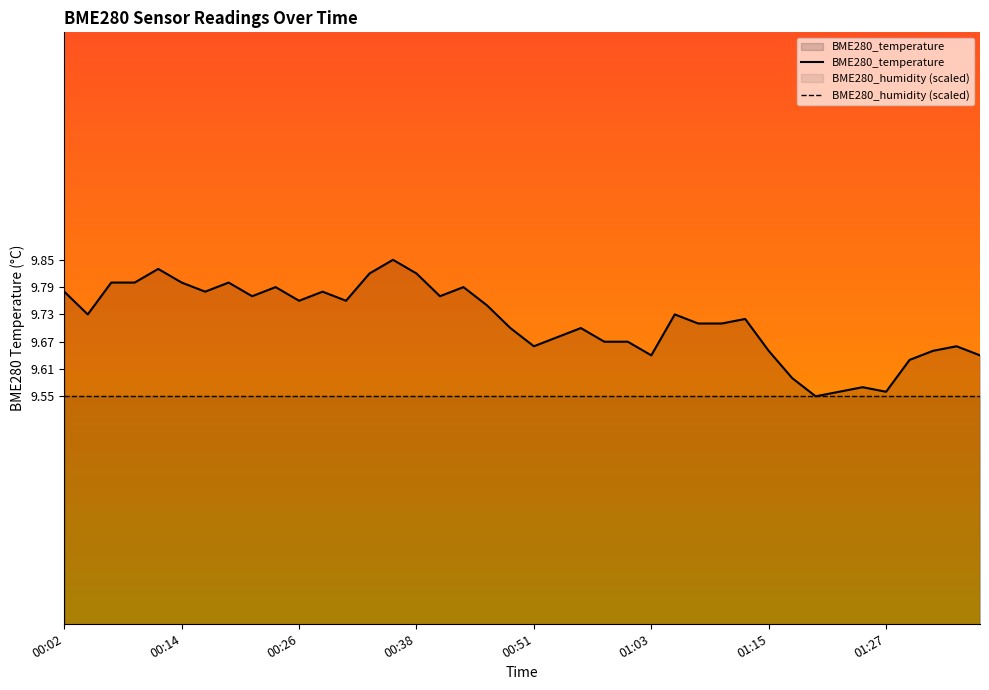

Which series has the widest spread of values?

BME280_temperature